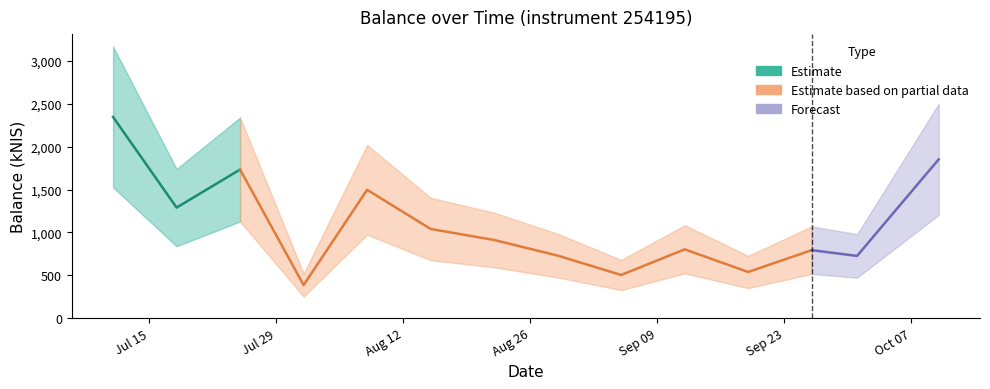

List the labels in order of value, largest first.

2024-07-11, 2024-10-10, 2024-07-25, 2024-08-08, 2024-07-18, 2024-08-15, 2024-08-22, 2024-09-12, 2024-09-26, 2024-08-29, 2024-10-01, 2024-09-19, 2024-09-05, 2024-08-01